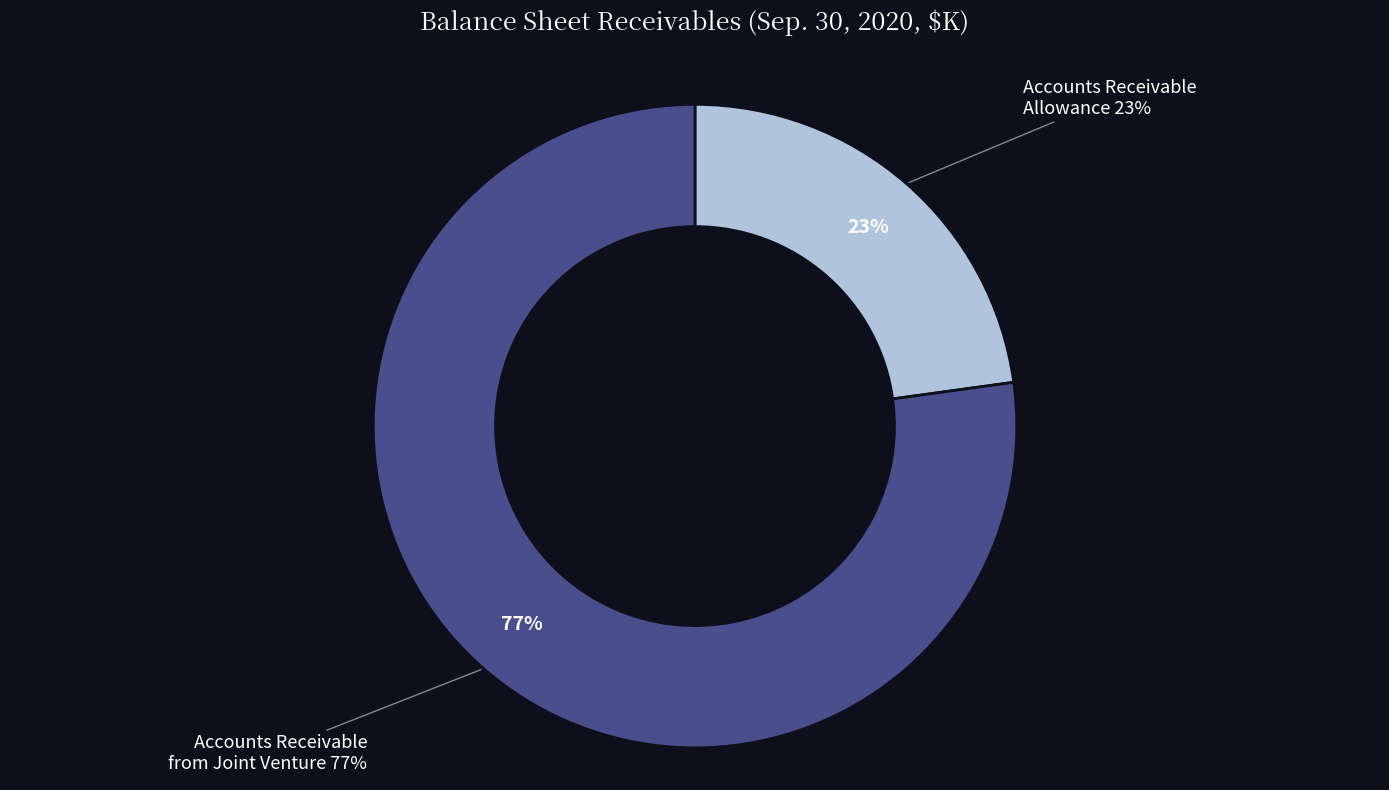

Count the number of slices in the pie.

2